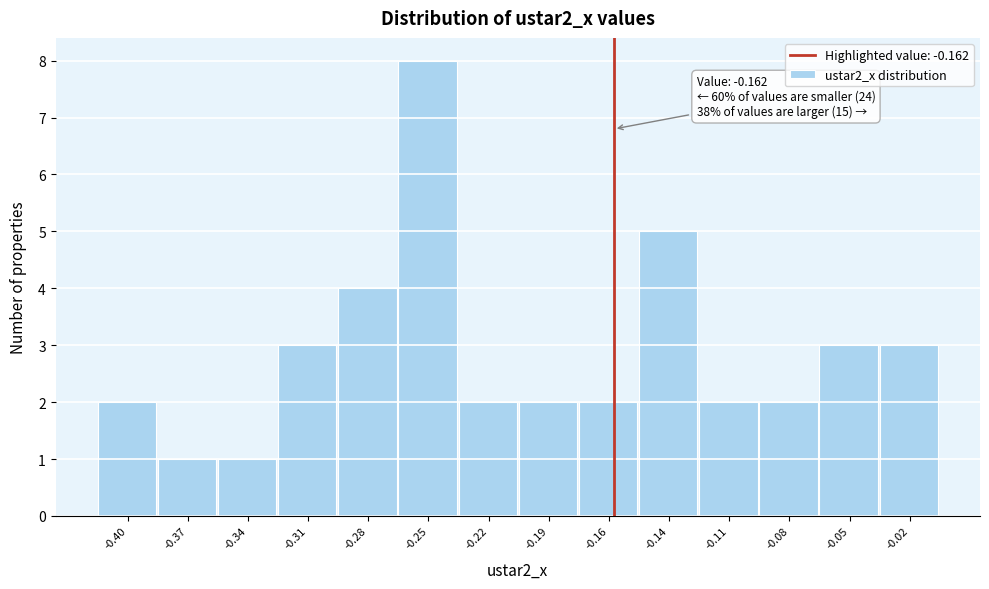

Reading right to left, list all the values displayed in this chart.

3	3	2	2	5	2	2	2	8	4	3	1	1	2